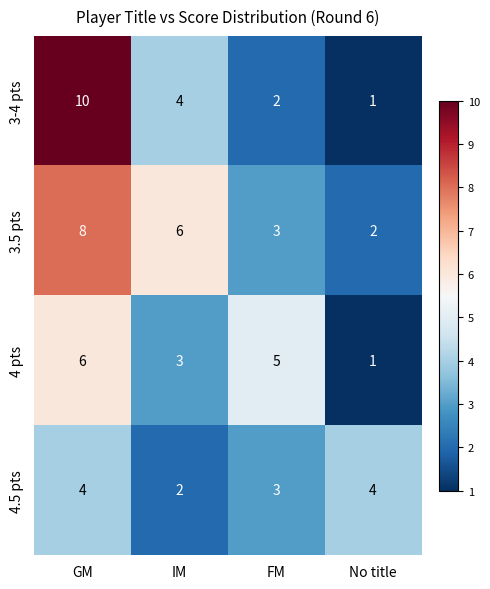

Reading left to right, what are all the values shown in this chart?

3-4 pts: 10	4	2	1
3.5 pts: 8	6	3	2
4 pts: 6	3	5	1
4.5 pts: 4	2	3	4